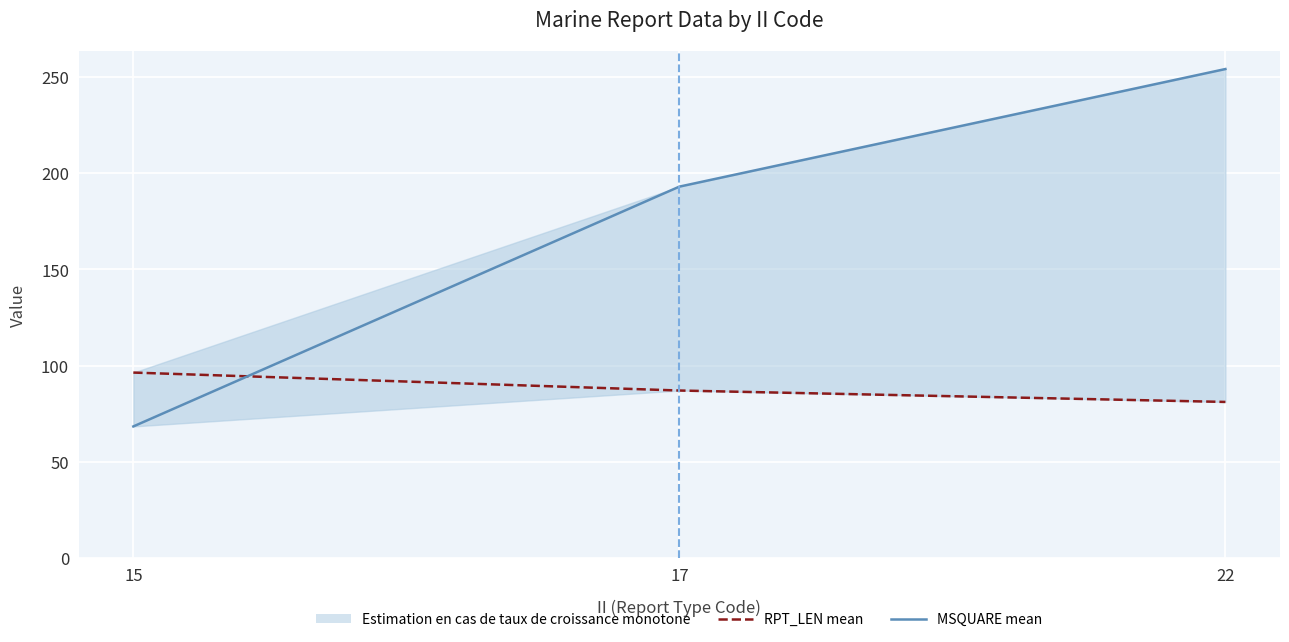

The value of MSQUARE mean at 15 is 68.3. True or false?

True